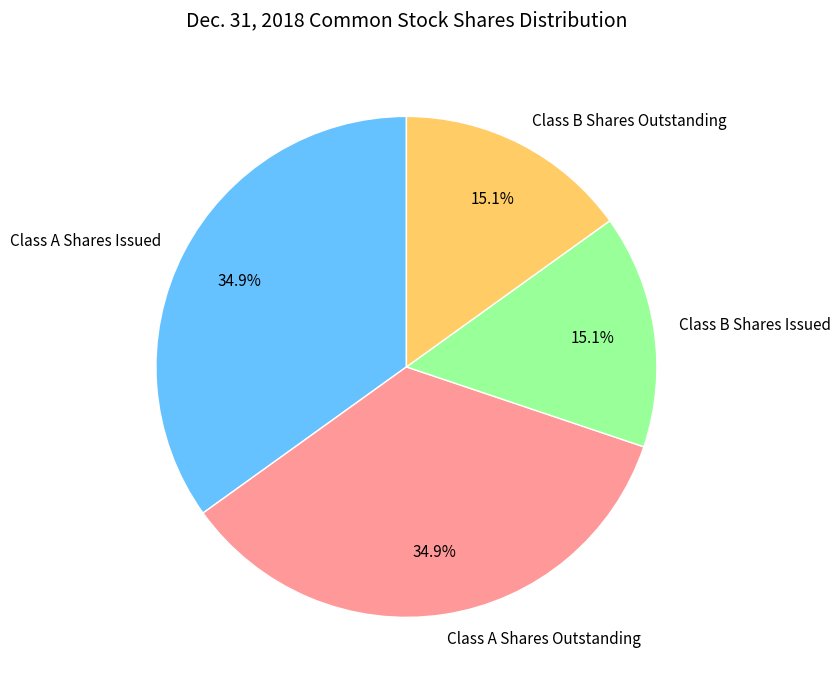

To the nearest percent, what is the difference between the largest and smallest slice percentages?

20%